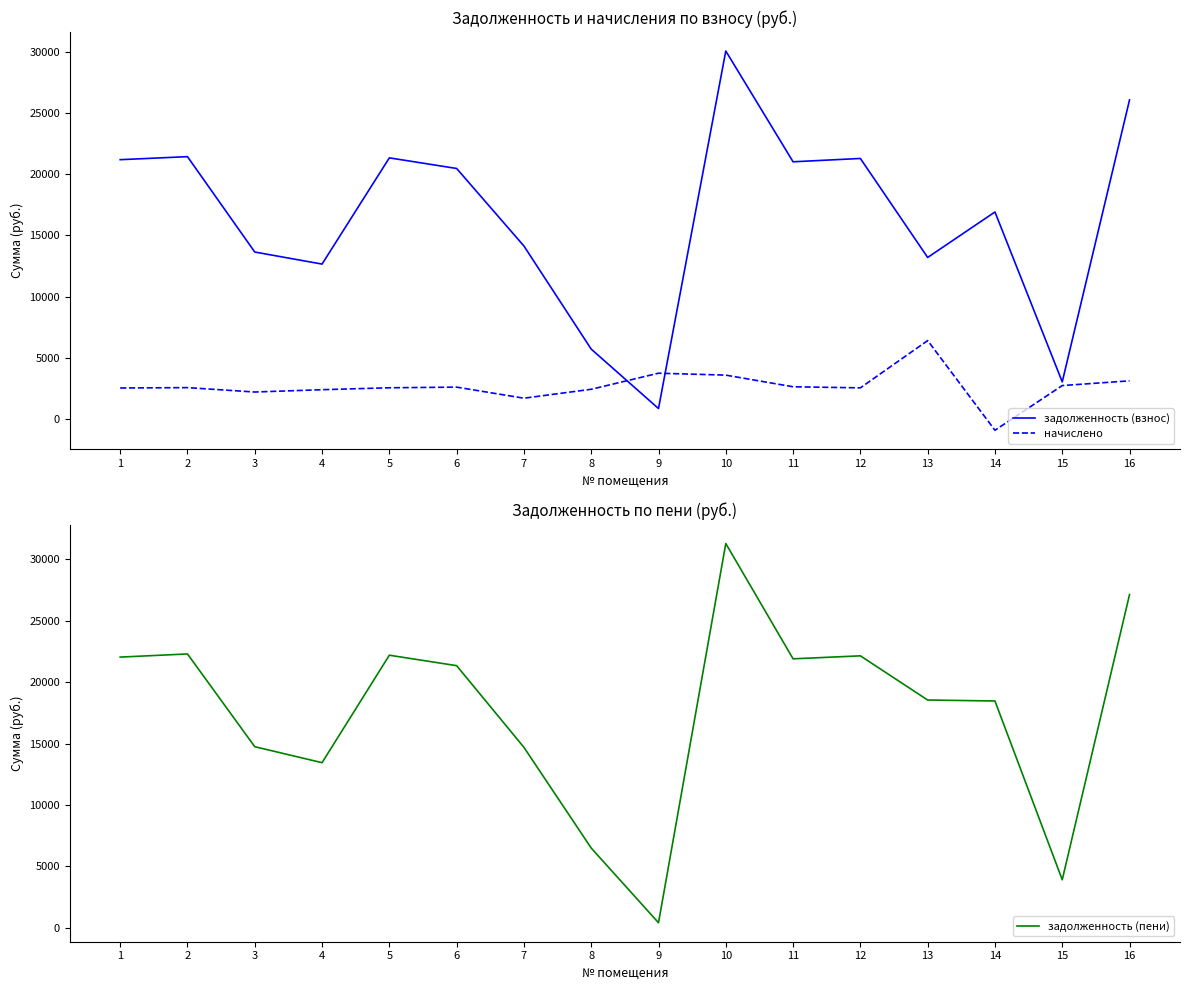

What is the minimum value for начислено?

-951.8